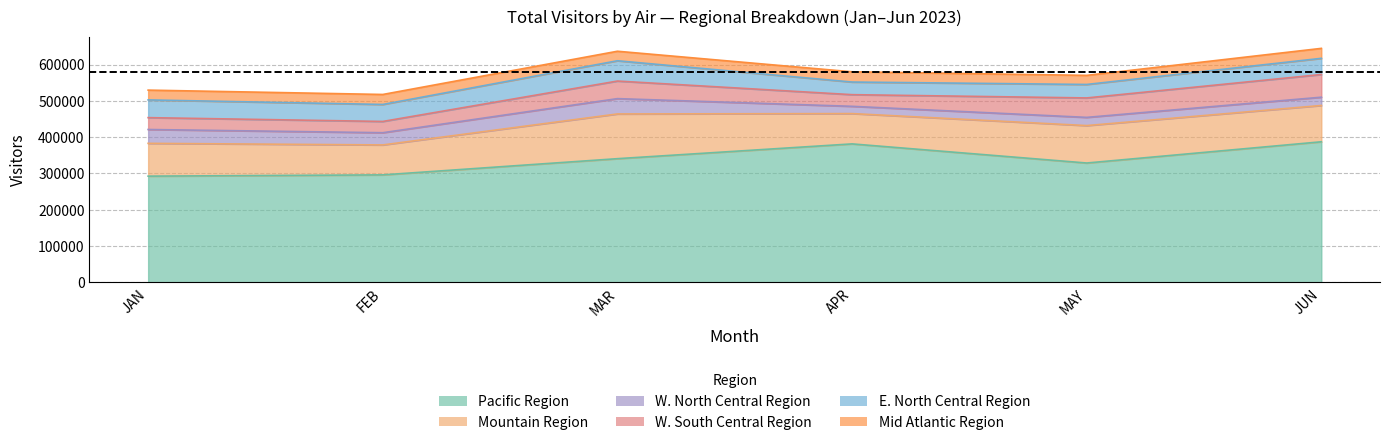

What position from the left is JAN?

1